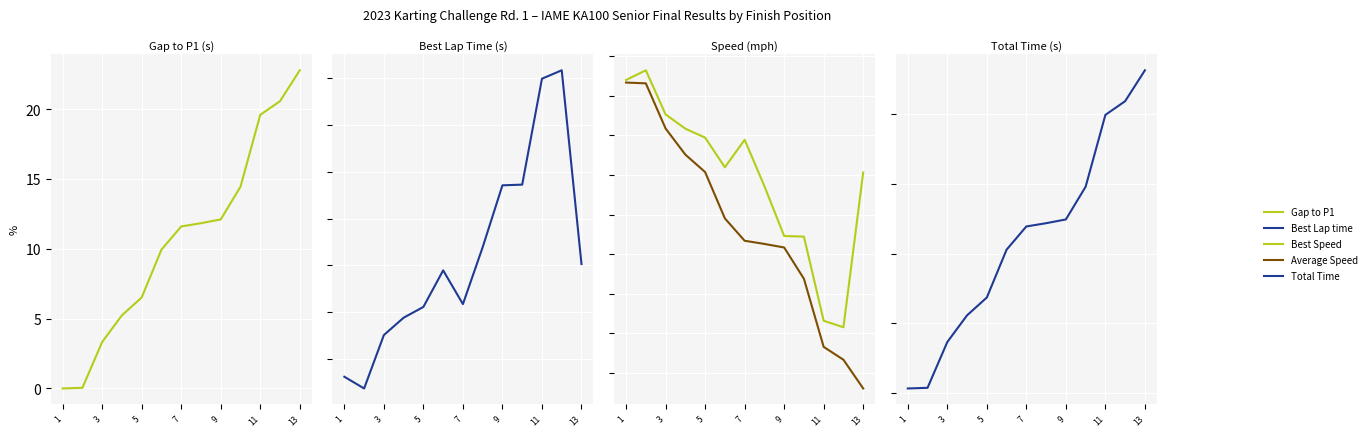

What is the value of the Average Speed point at the 12th from the left?

49.0